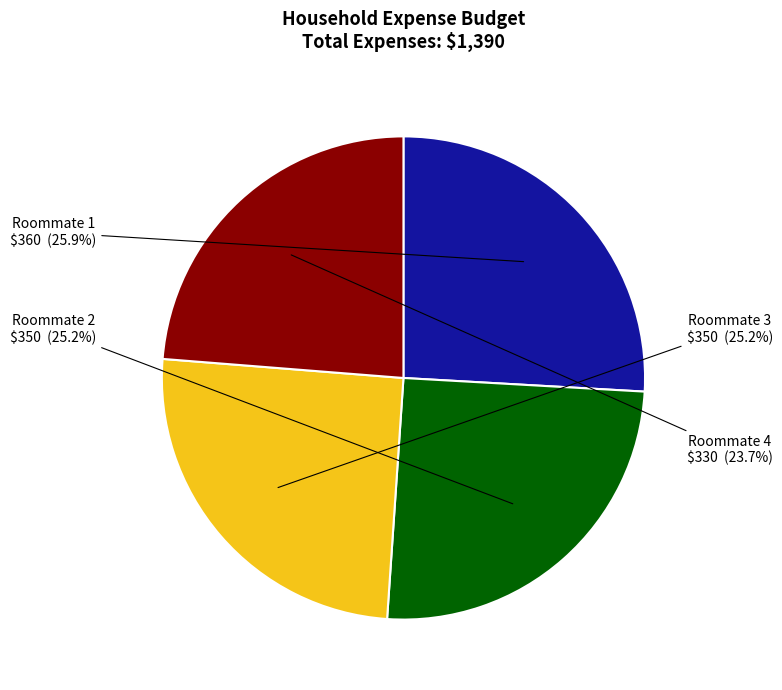

Combined, what portion of the pie is Roommate 4 and Roommate 3?

48.9%